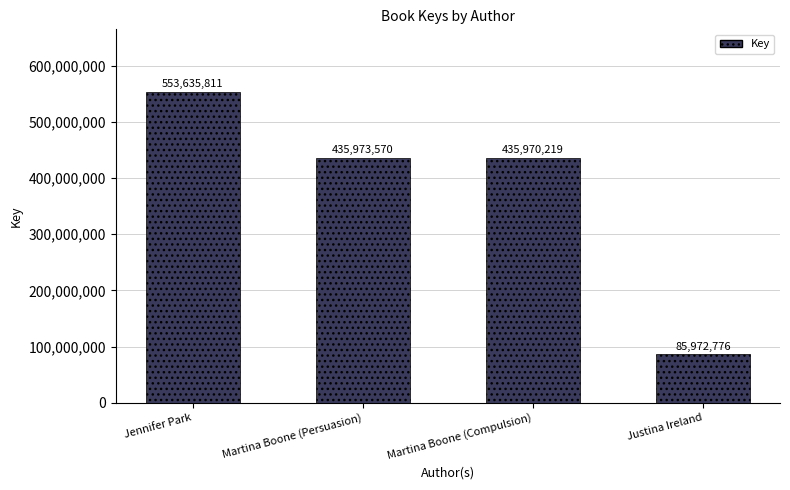

What position from the left is Jennifer Park?

1